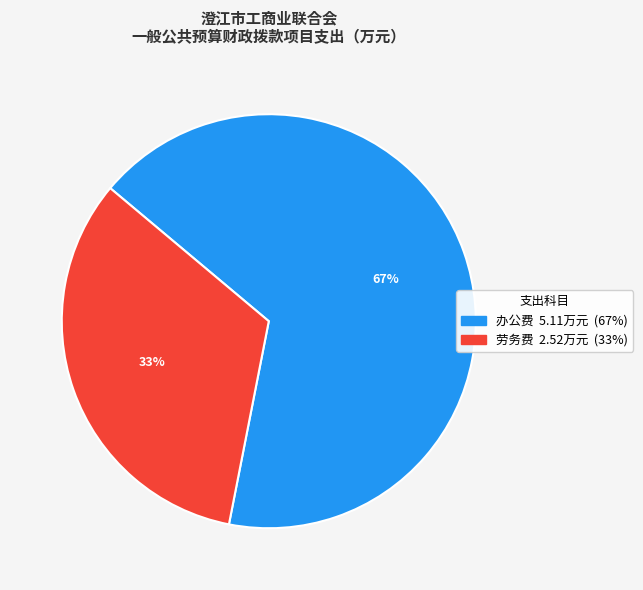

Does any single category account for the majority?

Yes